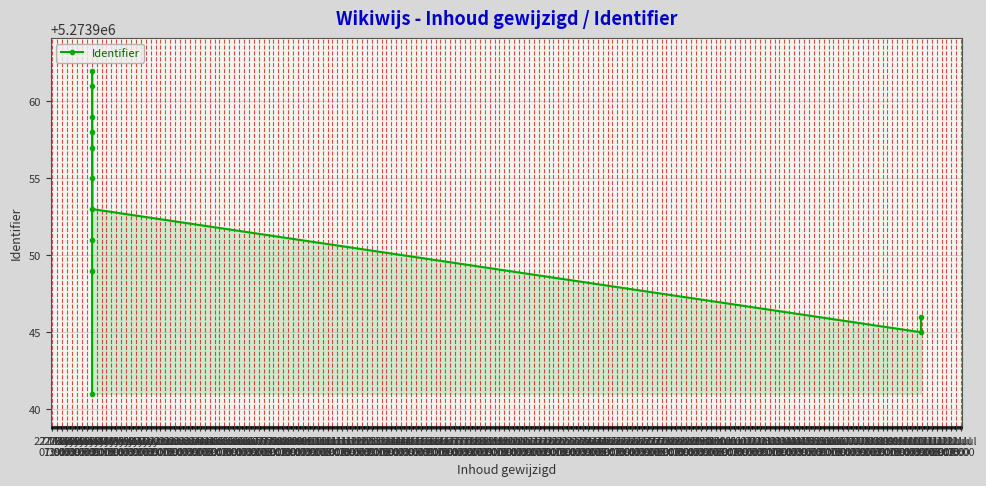

Between 29 May
19:00 and 29 May
07:00, which is larger?

29 May
07:00